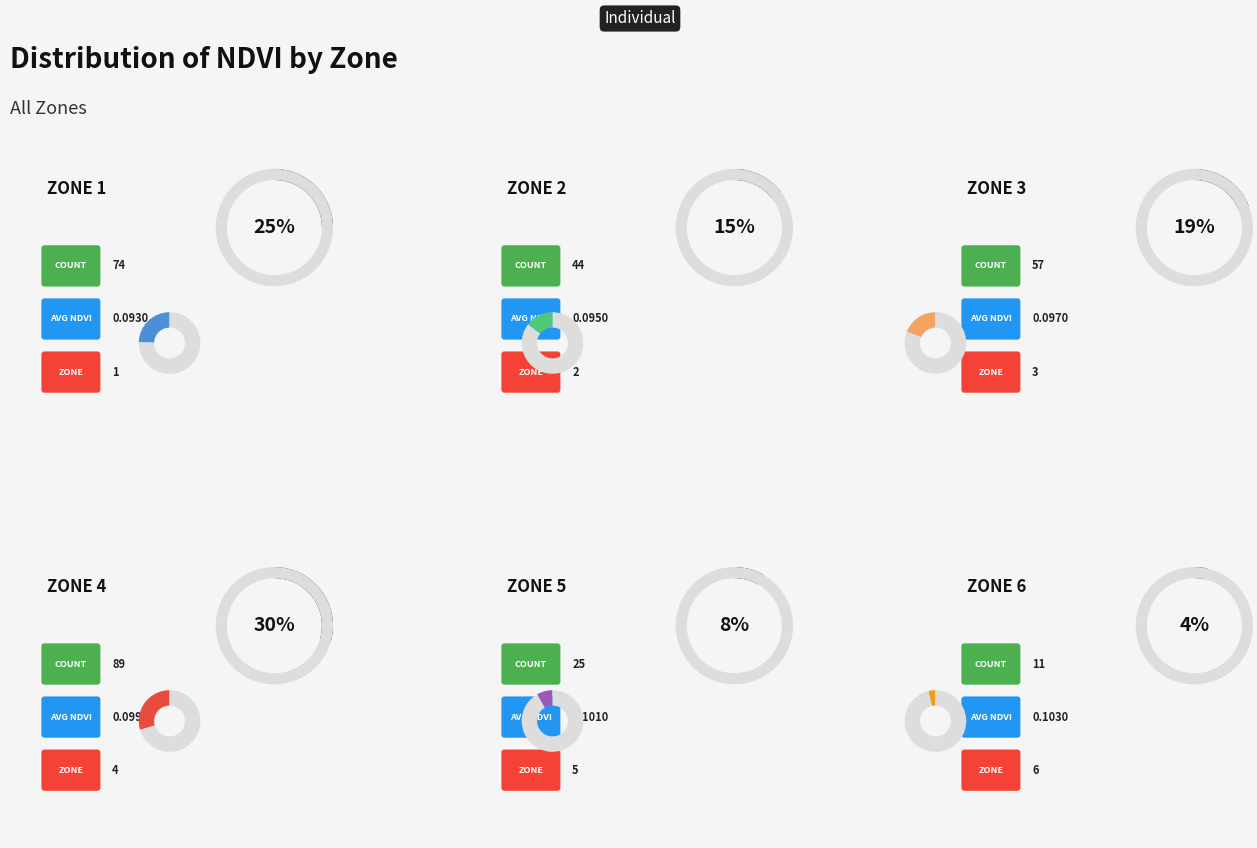

Count the number of slices in the pie.

6